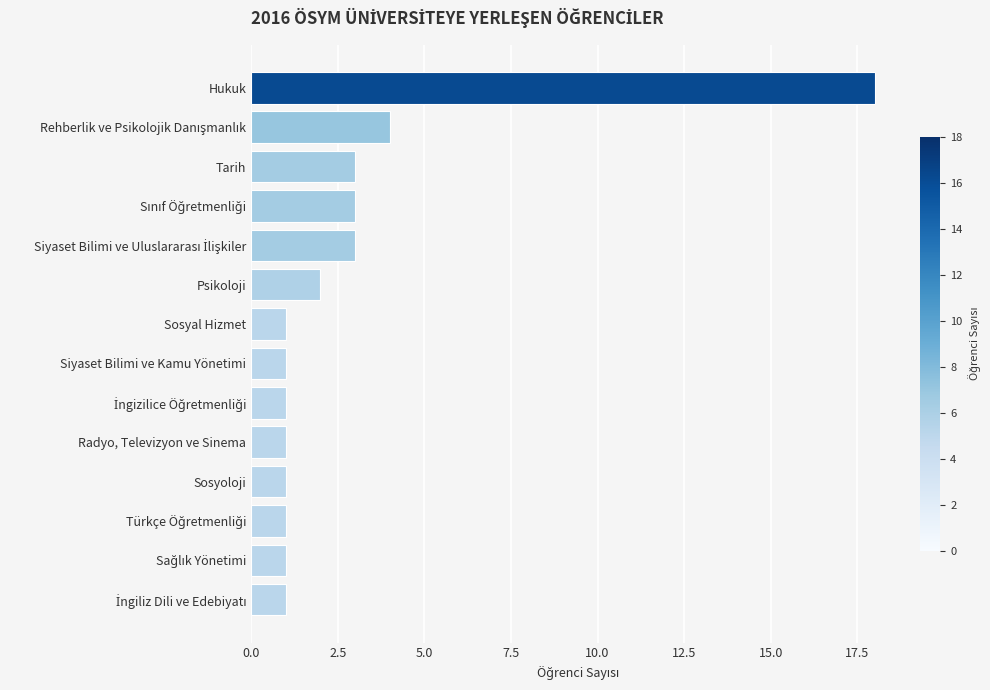

Between Psikoloji and Radyo, Televizyon ve Sinema, which is larger?

Psikoloji